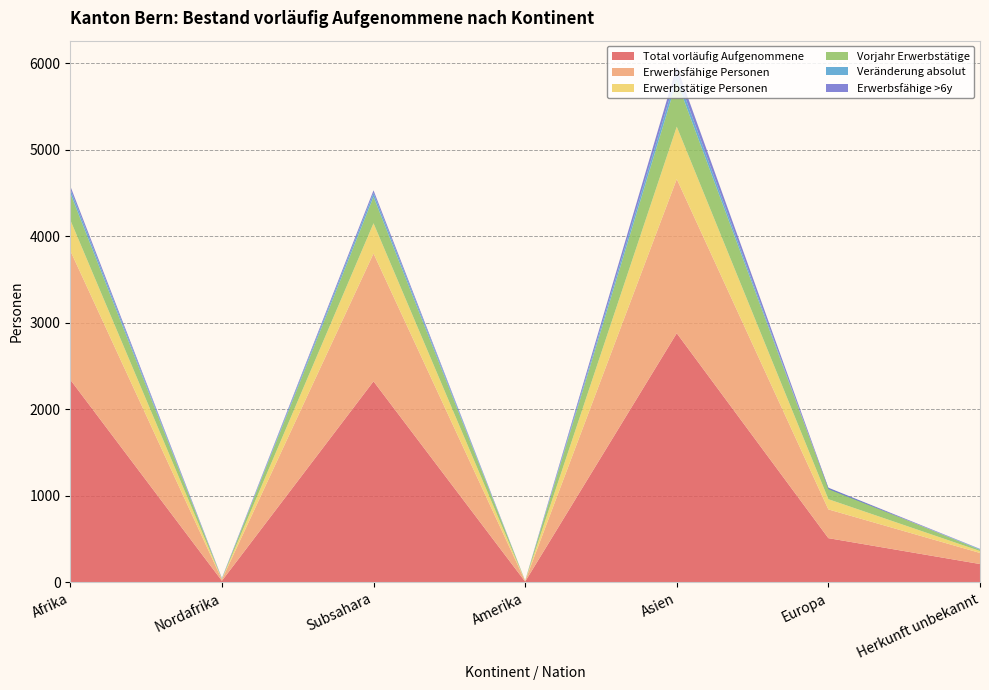

Reading left to right, transcribe all the data shown in this chart.

Total vorläufig Aufgenommene: 2343	19	2324	10	2880	512	213
Erwerbsfähige Personen: 1491	14	1477	7	1781	332	128
Erwerbstätige Personen: 355	6	349	2	605	118	22
Vorjahr Erwerbstätige: 310	4	306	1	530	126	15
Veränderung absolut: 45	2	43	1	75	-8	7
Erwerbsfähige >6y: 37	5	32	0	91	15	3